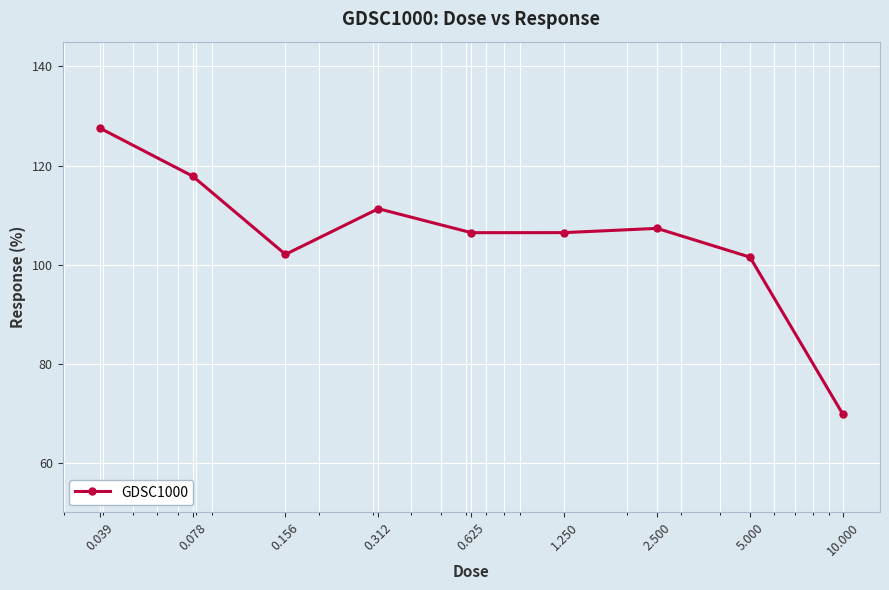

What is the greatest value displayed?

127.6